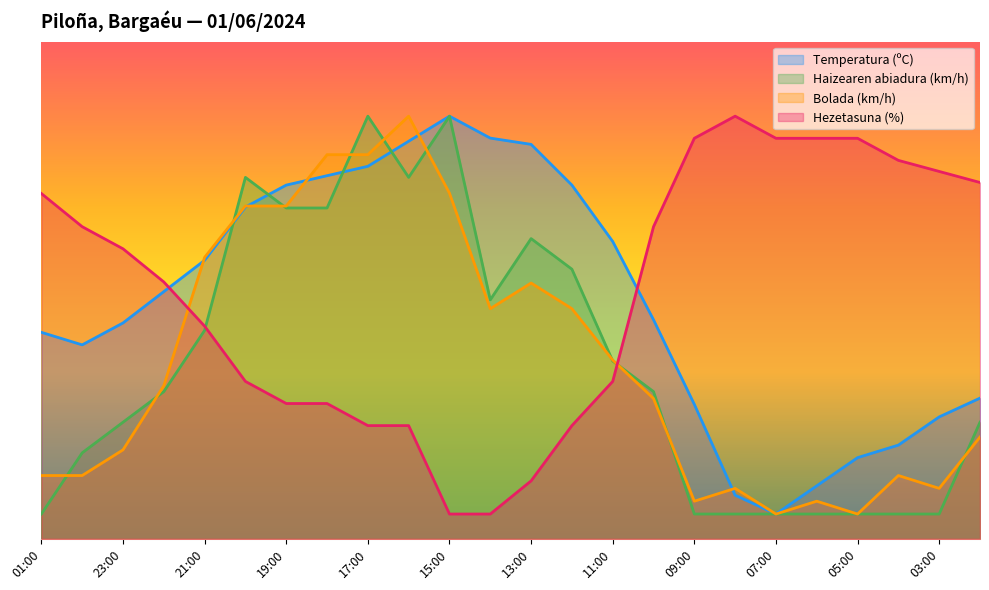

Between 01:00 and 06:00, which series saw the biggest shift?

Temperatura (ºC)